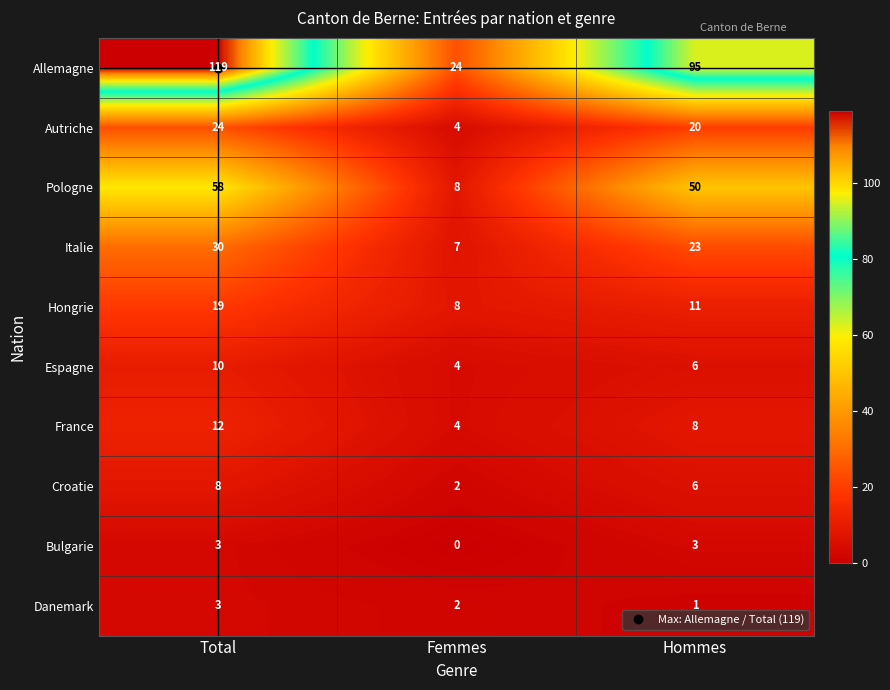

Count the France values in the range 4 to 12.

3